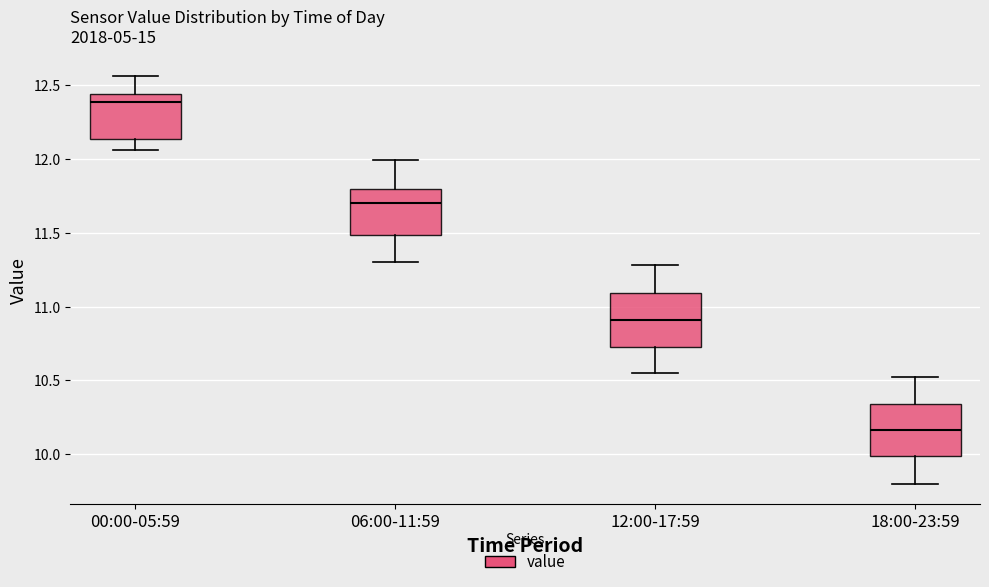

Which box has the lowest median line?

18:00-23:59